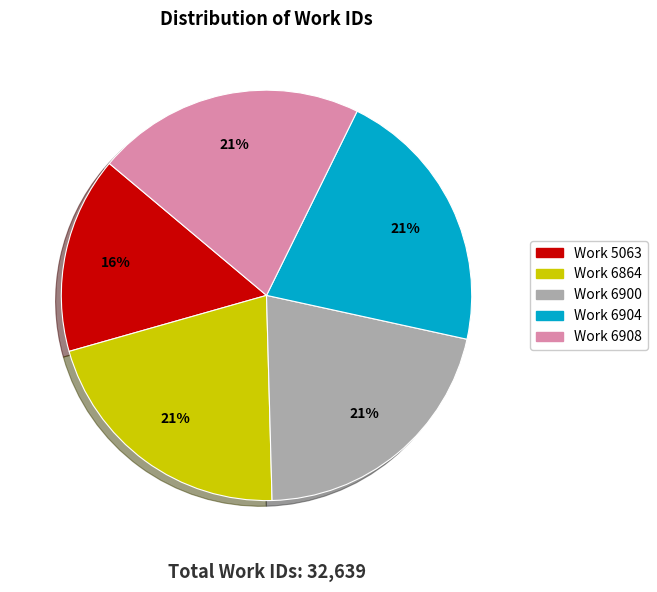

To the nearest percent, what is the combined percentage of Work 6904 and Work 6900?

42%